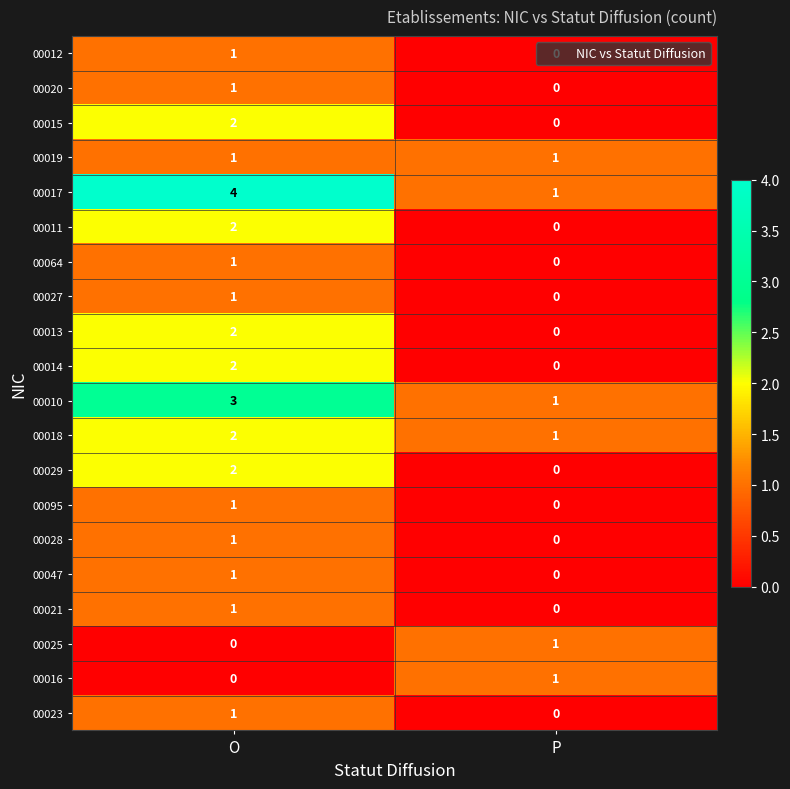

At which category is the sum across all series the highest?

O